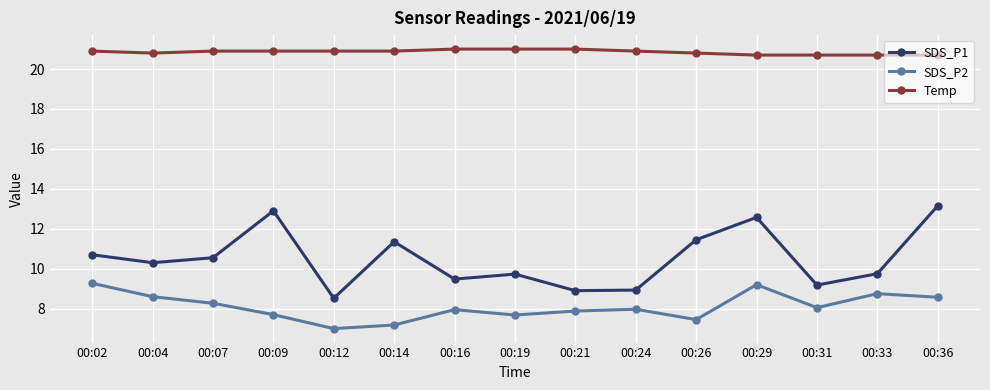

How many interior local peaks does the SDS_P2 series have?

4